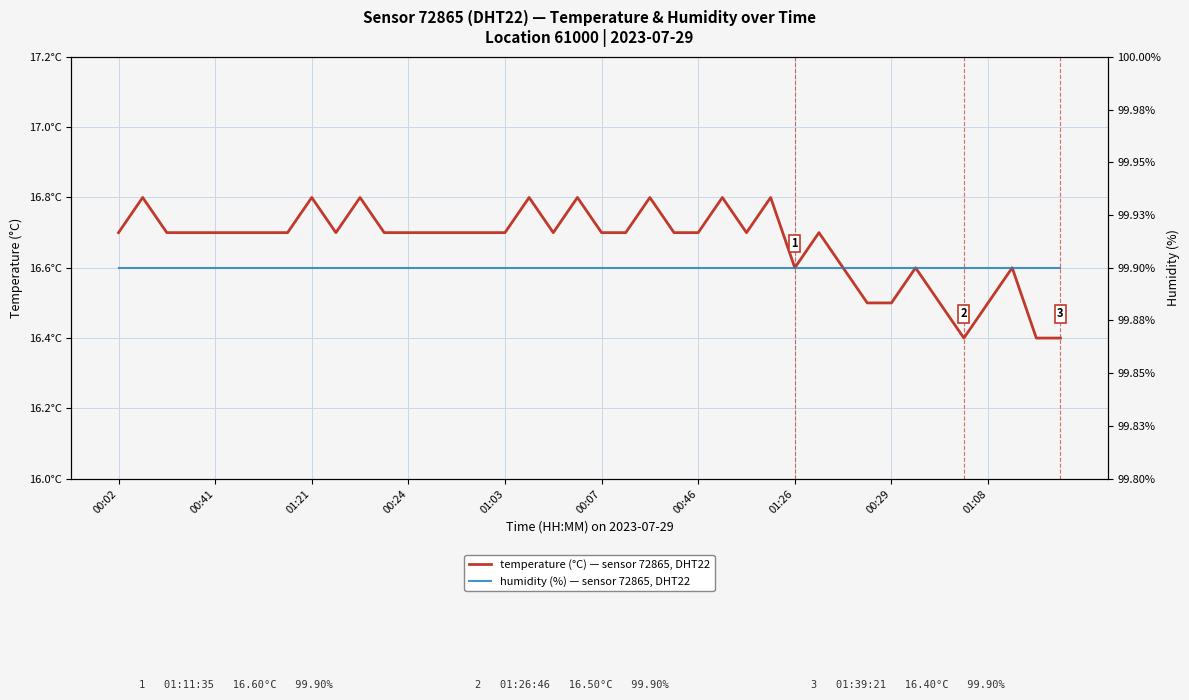

At how many categories does at least one series exceed 24?

40